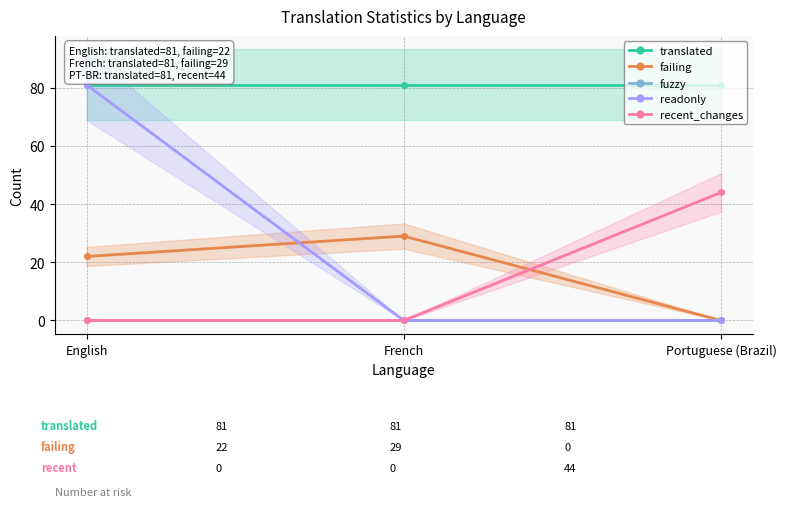

Which category has the lowest value in the recent_changes series?

English